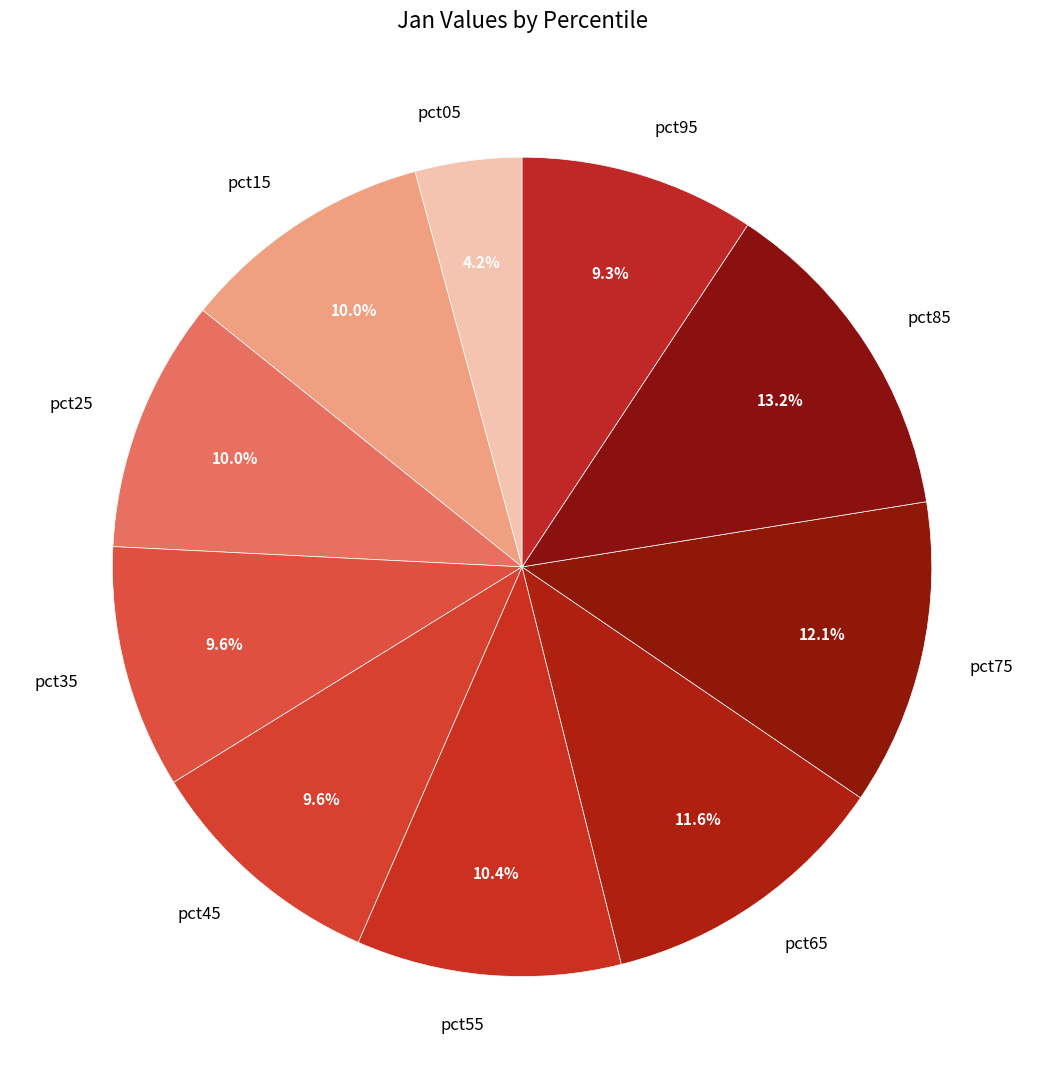

What percentage is the pct25 slice, to the nearest percent?

10%